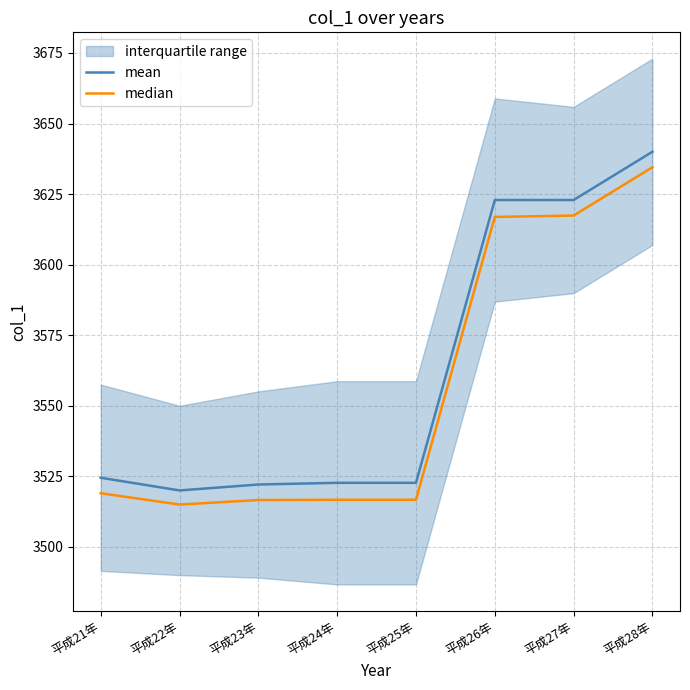

What is the label of the 6th point from the right?

平成23年